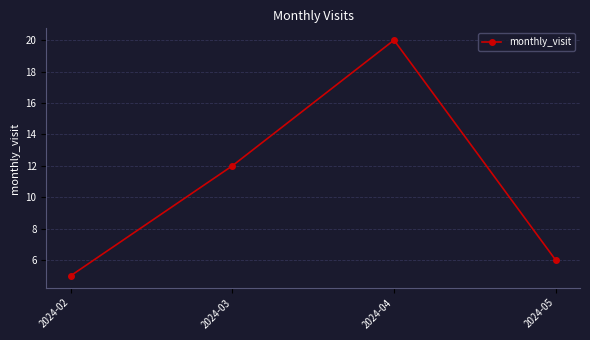

What is the difference between the values at 2024-05 and 2024-02?

1